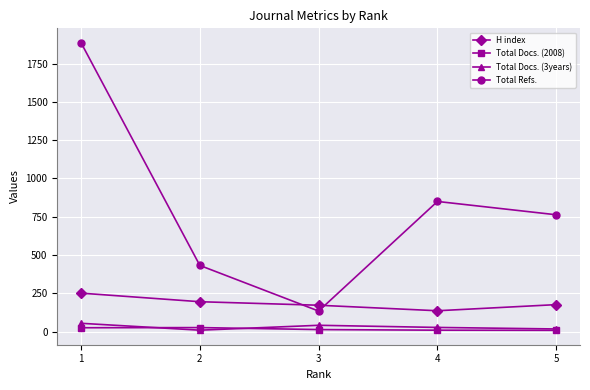

Where is the first local minimum for Total Refs.?

3